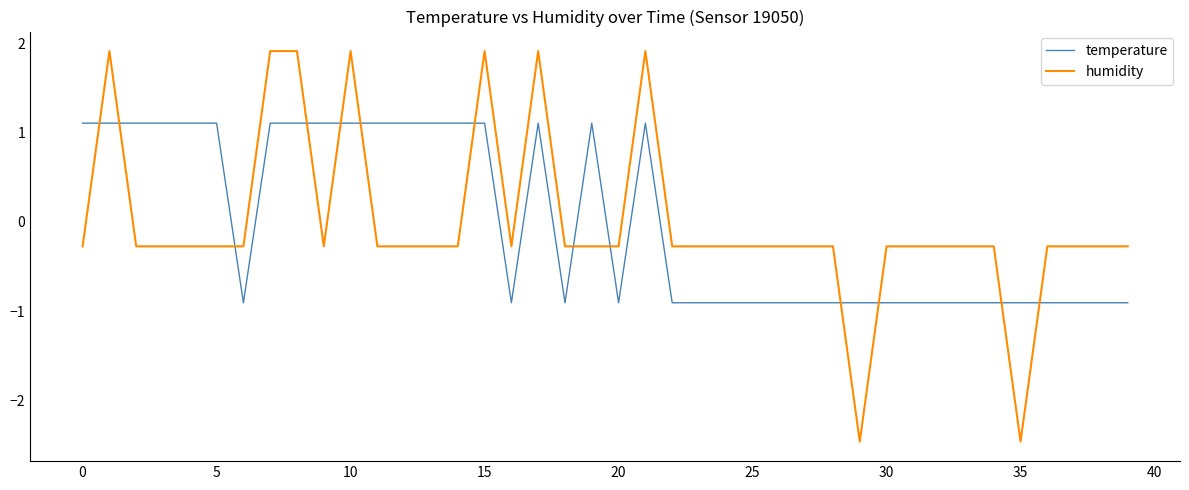

List the series in order of their peak value, lowest first.

temperature, humidity